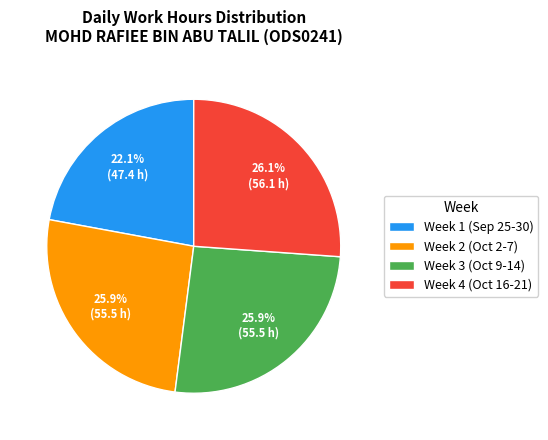

Does any single category account for the majority?

No